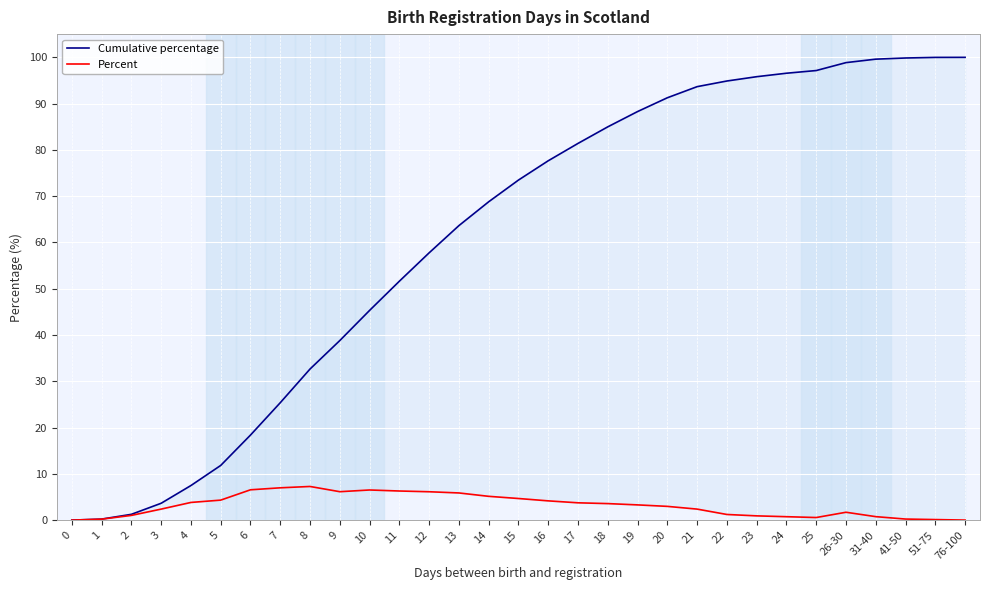

What is the label of the 26th point from the right?

5